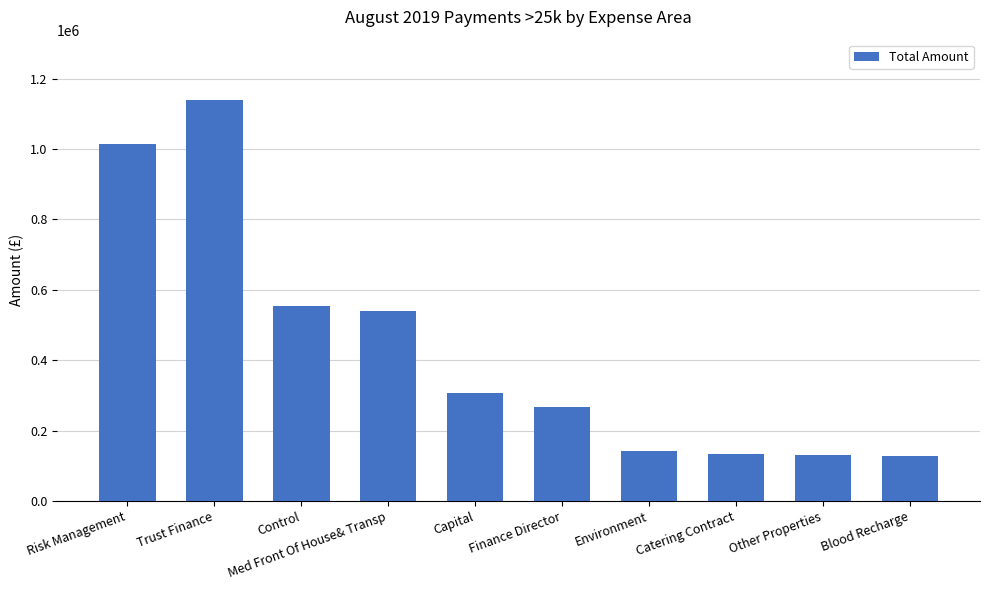

What is the maximum value shown in the chart?

1139618.1